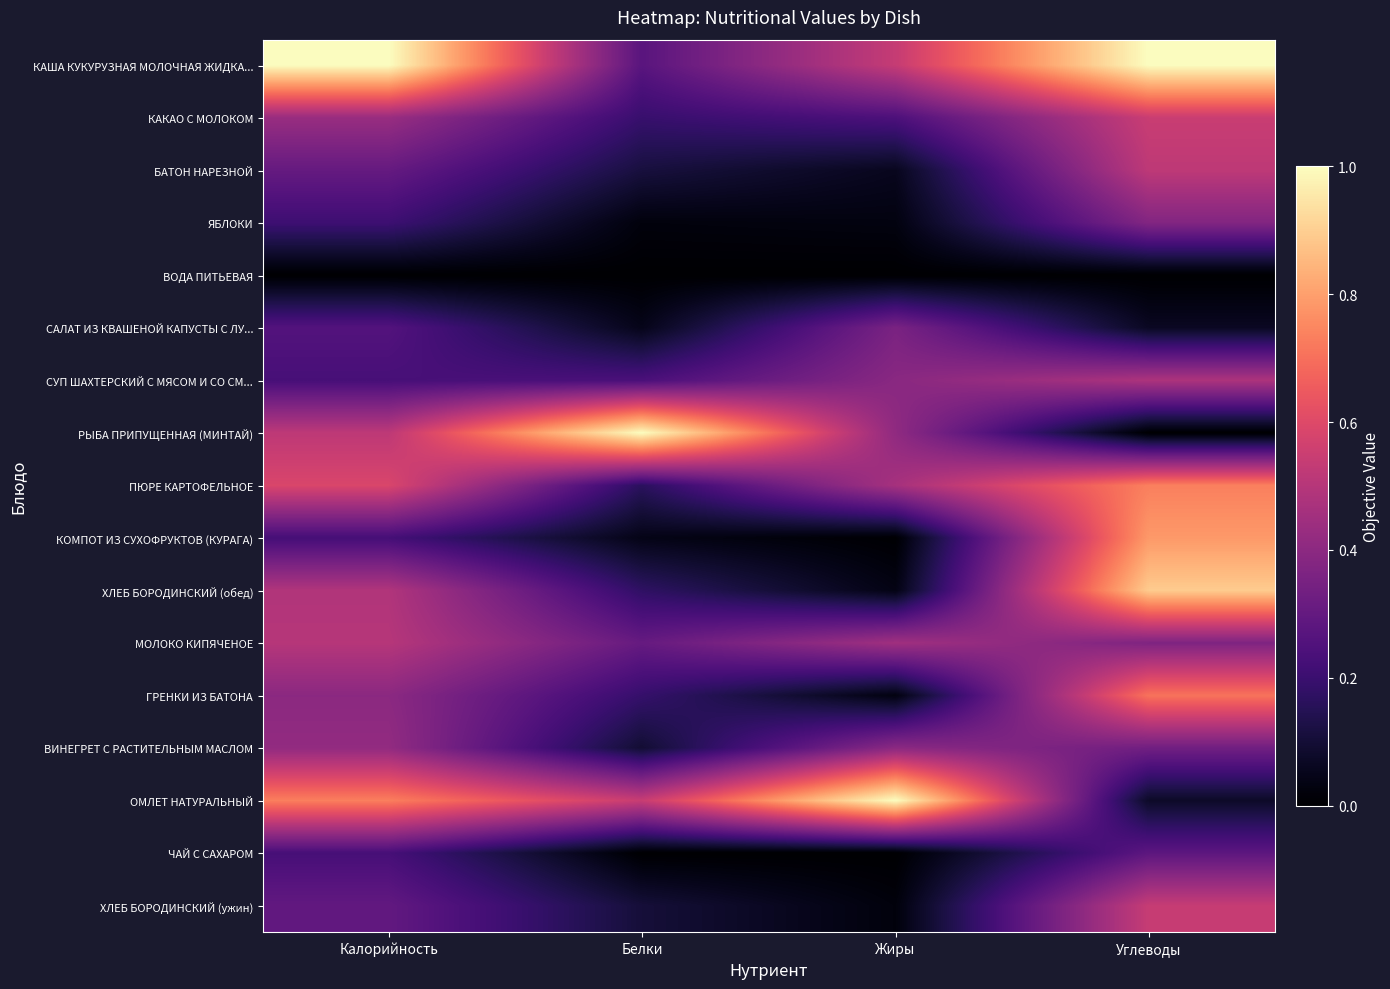

Reading right to left, extract all data points from this chart.

КАША КУКУРУЗНАЯ МОЛОЧНАЯ ЖИДКА...: Углеводы=1.0	Жиры=0.5	Белки=0.3	Калорийность=1.0
КАКАО С МОЛОКОМ: Углеводы=0.5	Жиры=0.2	Белки=0.2	Калорийность=0.4
БАТОН НАРЕЗНОЙ: Углеводы=0.5	Жиры=0.1	Белки=0.1	Калорийность=0.3
ЯБЛОКИ: Углеводы=0.4	Жиры=0.0	Белки=0.0	Калорийность=0.2
ВОДА ПИТЬЕВАЯ: Углеводы=0.0	Жиры=0.0	Белки=0.0	Калорийность=0.0
САЛАТ ИЗ КВАШЕНОЙ КАПУСТЫ С ЛУ...: Углеводы=0.1	Жиры=0.4	Белки=0.0	Калорийность=0.3
СУП ШАХТЕРСКИЙ С МЯСОМ И СО СМ...: Углеводы=0.5	Жиры=0.4	Белки=0.2	Калорийность=0.2
РЫБА ПРИПУЩЕННАЯ (МИНТАЙ): Углеводы=0.0	Жиры=0.4	Белки=1.0	Калорийность=0.5
ПЮРЕ КАРТОФЕЛЬНОЕ: Углеводы=0.7	Жиры=0.5	Белки=0.2	Калорийность=0.6
КОМПОТ ИЗ СУХОФРУКТОВ (КУРАГА): Углеводы=0.8	Жиры=0.0	Белки=0.0	Калорийность=0.2
ХЛЕБ БОРОДИНСКИЙ (обед): Углеводы=0.9	Жиры=0.0	Белки=0.2	Калорийность=0.5
МОЛОКО КИПЯЧЕНОЕ: Углеводы=0.4	Жиры=0.4	Белки=0.3	Калорийность=0.5
ГРЕНКИ ИЗ БАТОНА: Углеводы=0.7	Жиры=0.0	Белки=0.2	Калорийность=0.4
ВИНЕГРЕТ С РАСТИТЕЛЬНЫМ МАСЛОМ: Углеводы=0.3	Жиры=0.4	Белки=0.1	Калорийность=0.4
ОМЛЕТ НАТУРАЛЬНЫЙ: Углеводы=0.1	Жиры=1.0	Белки=0.5	Калорийность=0.7
ЧАЙ С САХАРОМ: Углеводы=0.3	Жиры=0.0	Белки=0.0	Калорийность=0.2
ХЛЕБ БОРОДИНСКИЙ (ужин): Углеводы=0.5	Жиры=0.0	Белки=0.1	Калорийность=0.3